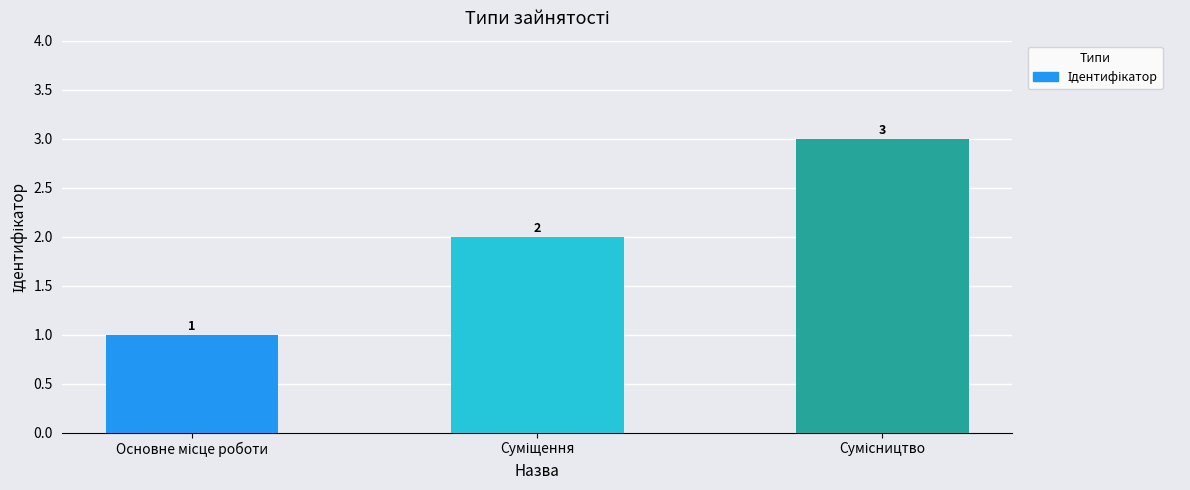

What is the greatest value displayed?

3